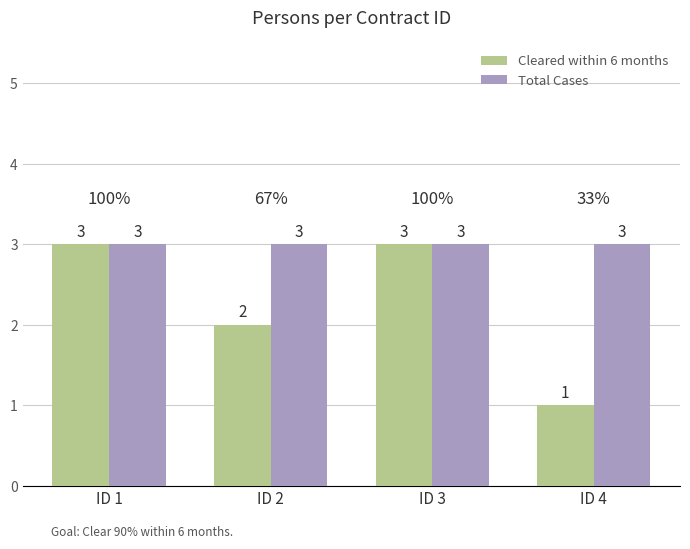

What is the maximum value for Cleared within 6 months?

3